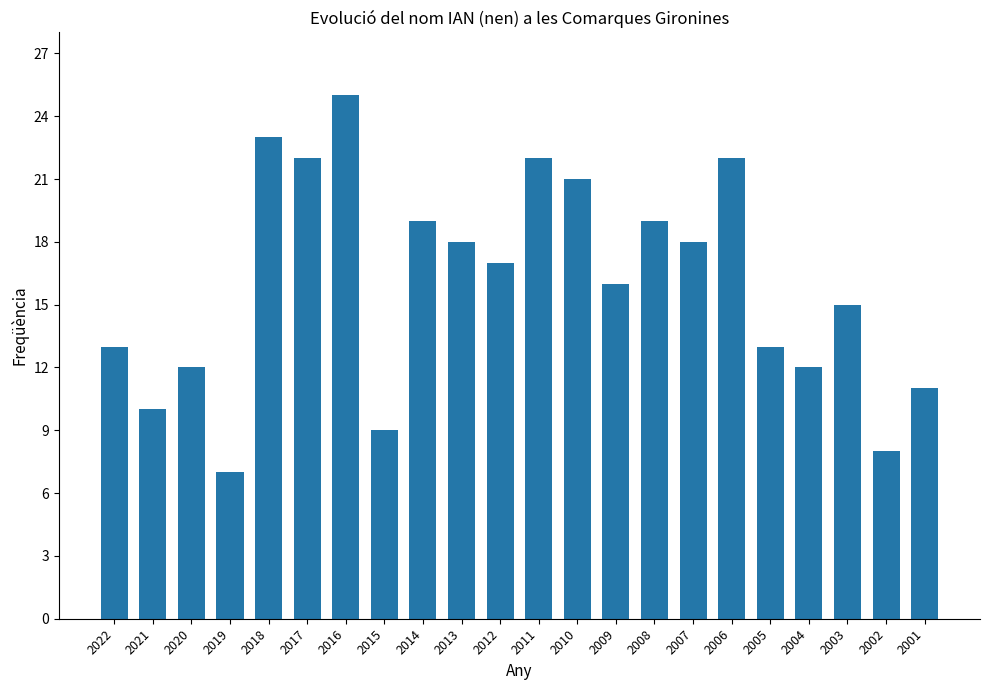

How many categories are shown in the chart?

22